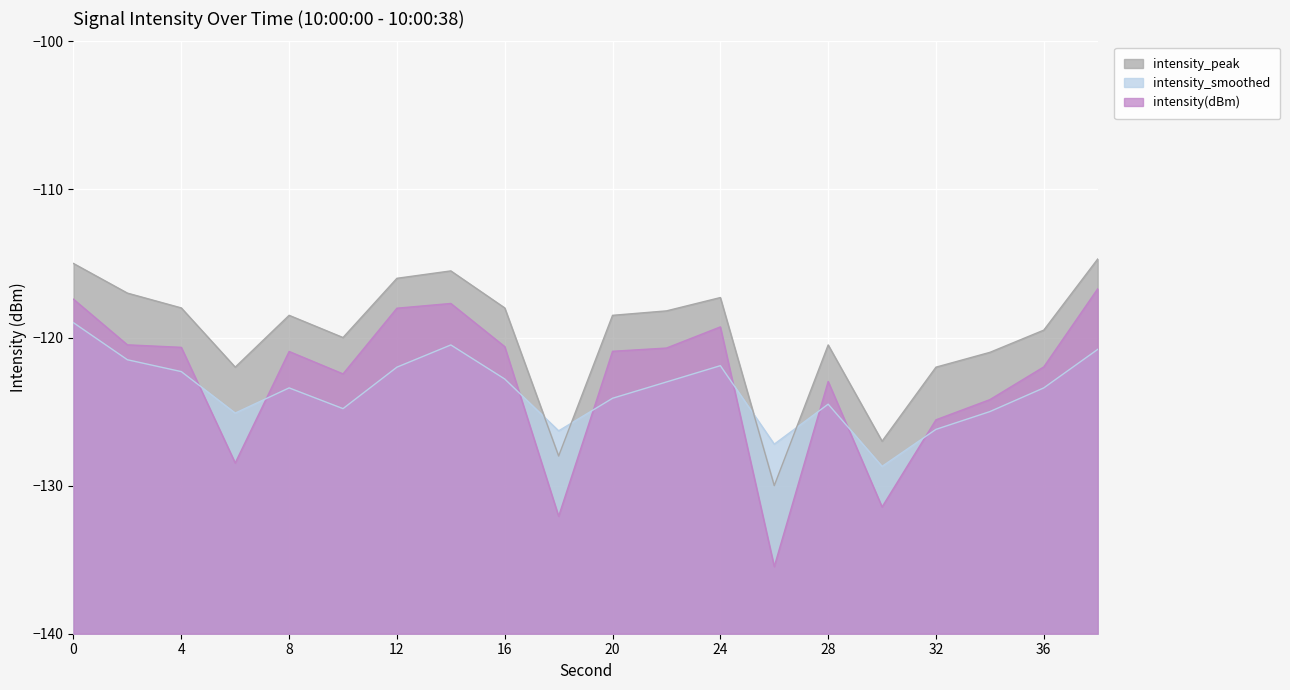

Reading left to right, what are all the values shown in this chart?

intensity(dBm): 0=-117.4	2=-120.5	4=-120.7	6=-128.5	8=-120.9	10=-122.5	12=-118.0	14=-117.7	16=-120.6	18=-132.1	20=-120.9	22=-120.7	24=-119.3	26=-135.5	28=-123.0	30=-131.4	32=-125.6	34=-124.2	36=-122.0	38=-116.7
intensity_smoothed: 0=-119.0	2=-121.5	4=-122.3	6=-125.1	8=-123.4	10=-124.8	12=-122.0	14=-120.5	16=-122.8	18=-126.3	20=-124.1	22=-123.0	24=-121.9	26=-127.2	28=-124.5	30=-128.7	32=-126.2	34=-125.0	36=-123.4	38=-120.8
intensity_peak: 0=-115.0	2=-117.0	4=-118.0	6=-122.0	8=-118.5	10=-120.0	12=-116.0	14=-115.5	16=-118.0	18=-128.0	20=-118.5	22=-118.2	24=-117.3	26=-130.0	28=-120.5	30=-127.0	32=-122.0	34=-121.0	36=-119.5	38=-114.7